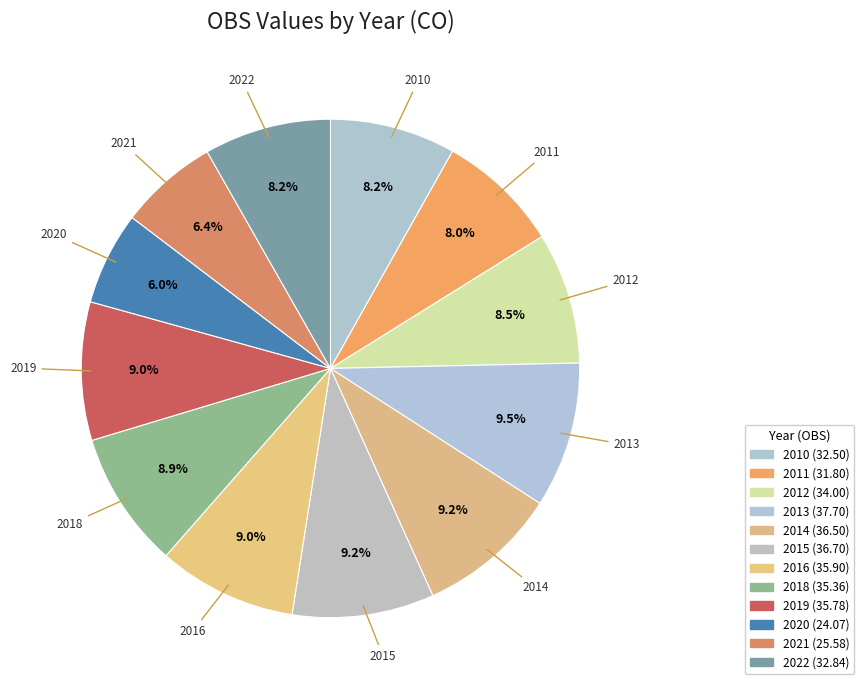

Does 2016 account for over 50% of the chart?

No